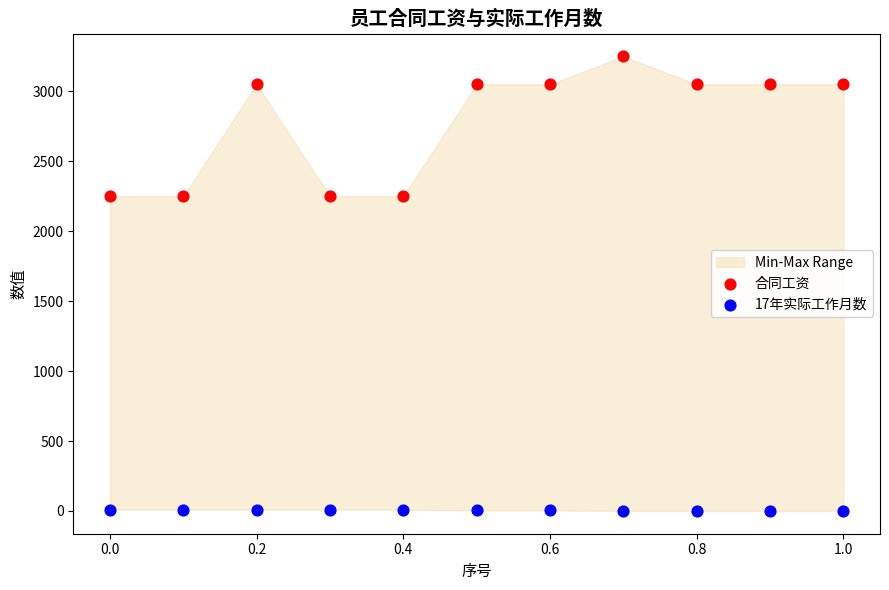

Which series has the widest spread of Y values?

合同工资